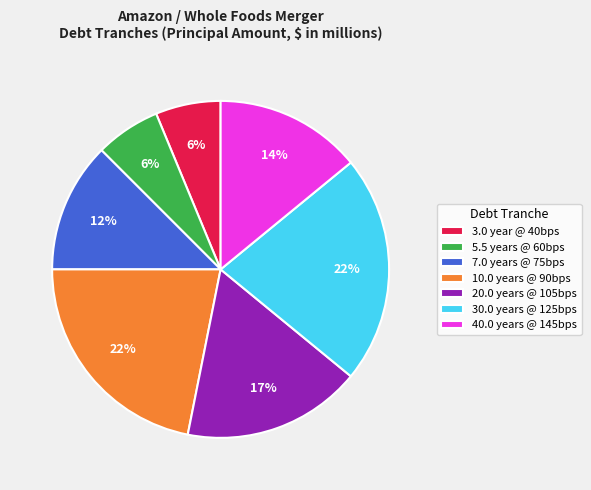

Is the sum of 7.0 years @ 75bps and 5.5 years @ 60bps greater than half?

No